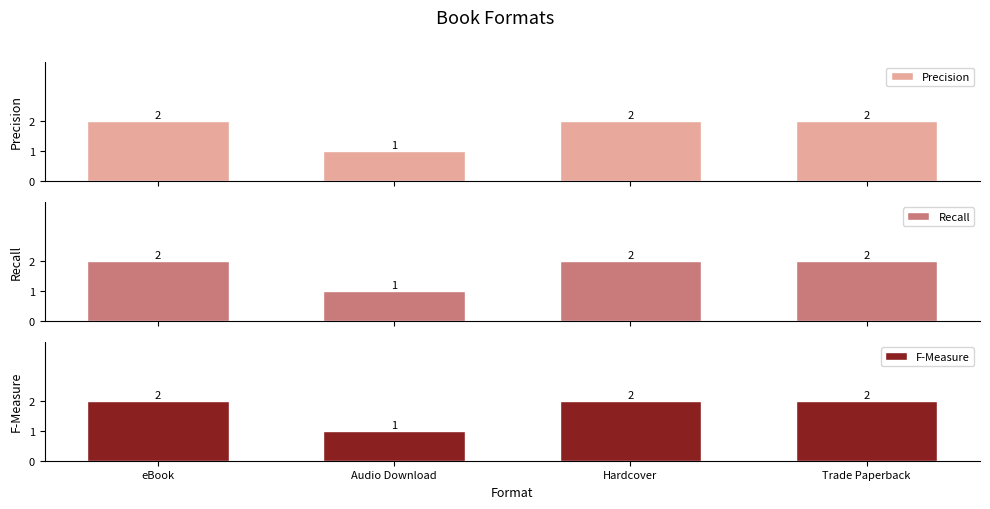

Reading left to right, list all the values displayed in this chart.

Precision: 2	1	2	2
Recall: 2	1	2	2
F-Measure: 2	1	2	2